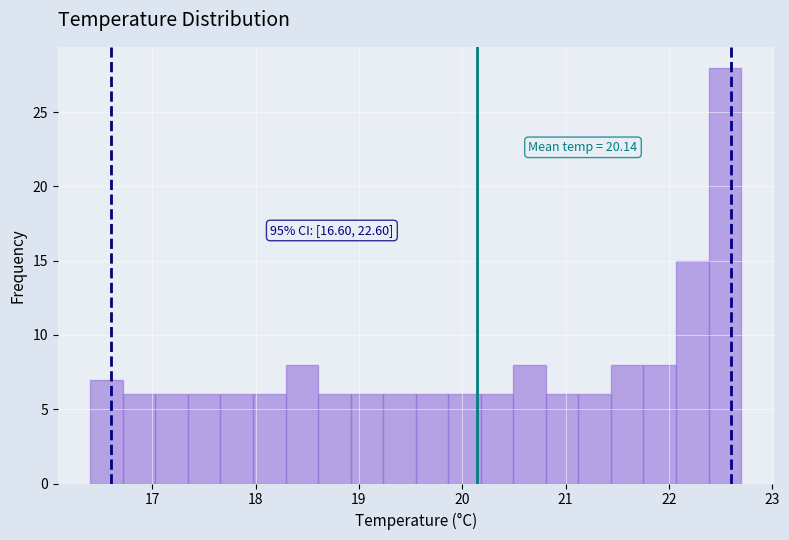

Around what value on the x-axis is the tallest bar? Give the approximate position of its centre, as read against the axis.

22.5